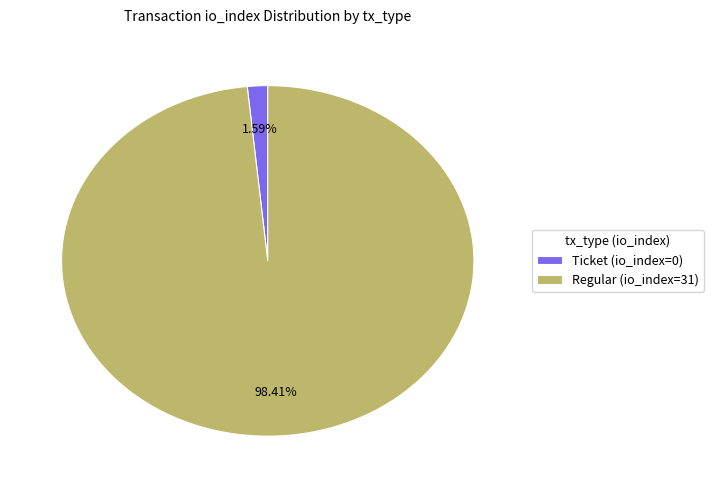

Rank the categories by value from lowest to highest.

Ticket (io_index=0), Regular (io_index=31)